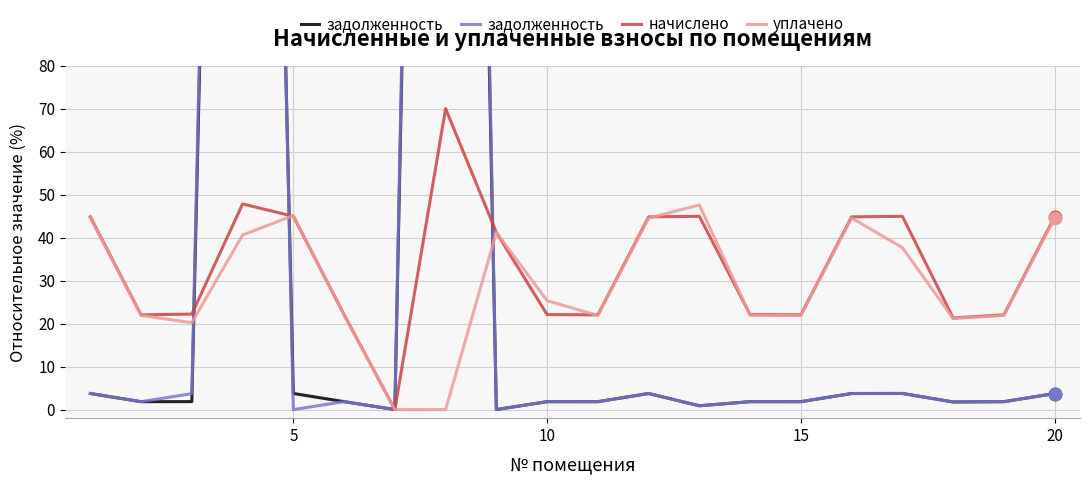

Which series has the widest spread of Y values?

задолженность (col_6)